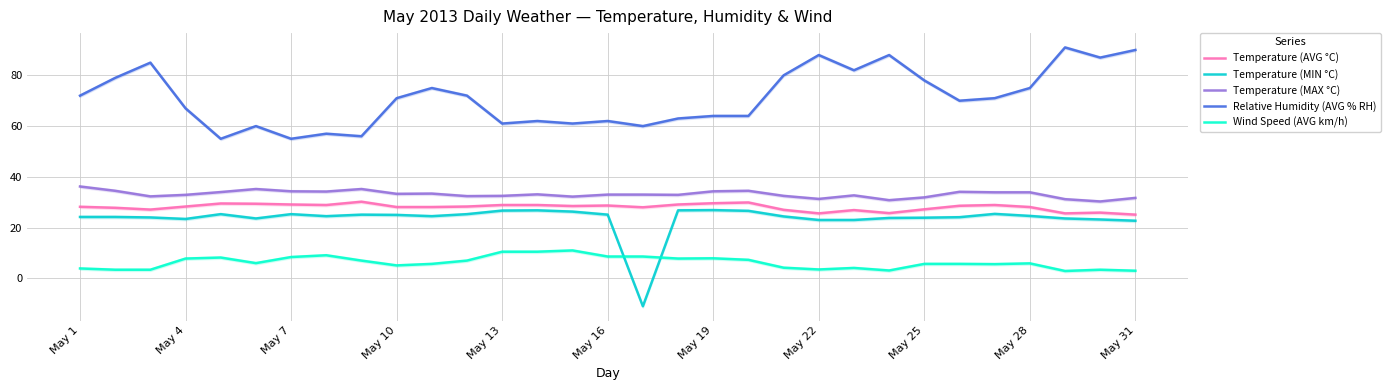

True or false: Temperature (AVG °C) and Relative Humidity (AVG % RH) cross at least once.

False